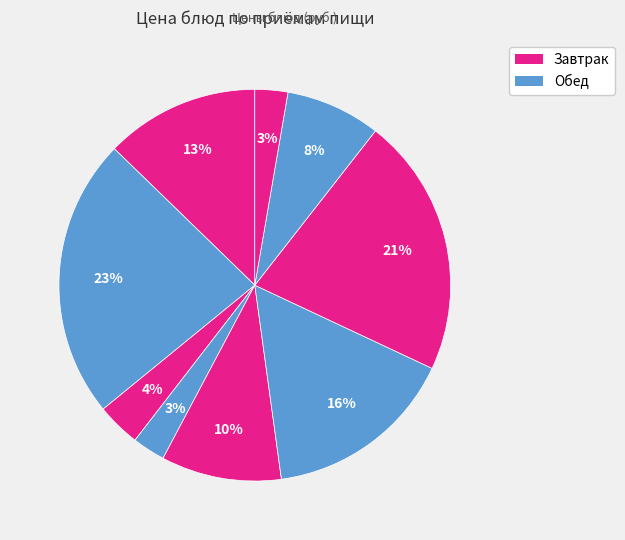

Which slice is the smallest?

хлеб пшеничный (завтрак)